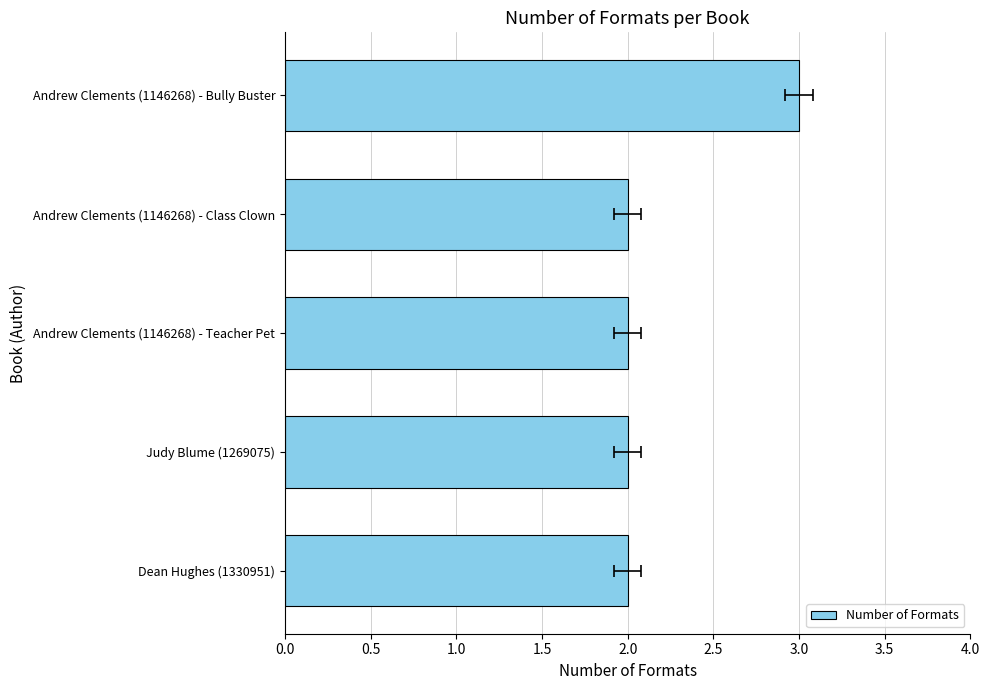

Count the values in the range 2 to 3.

5